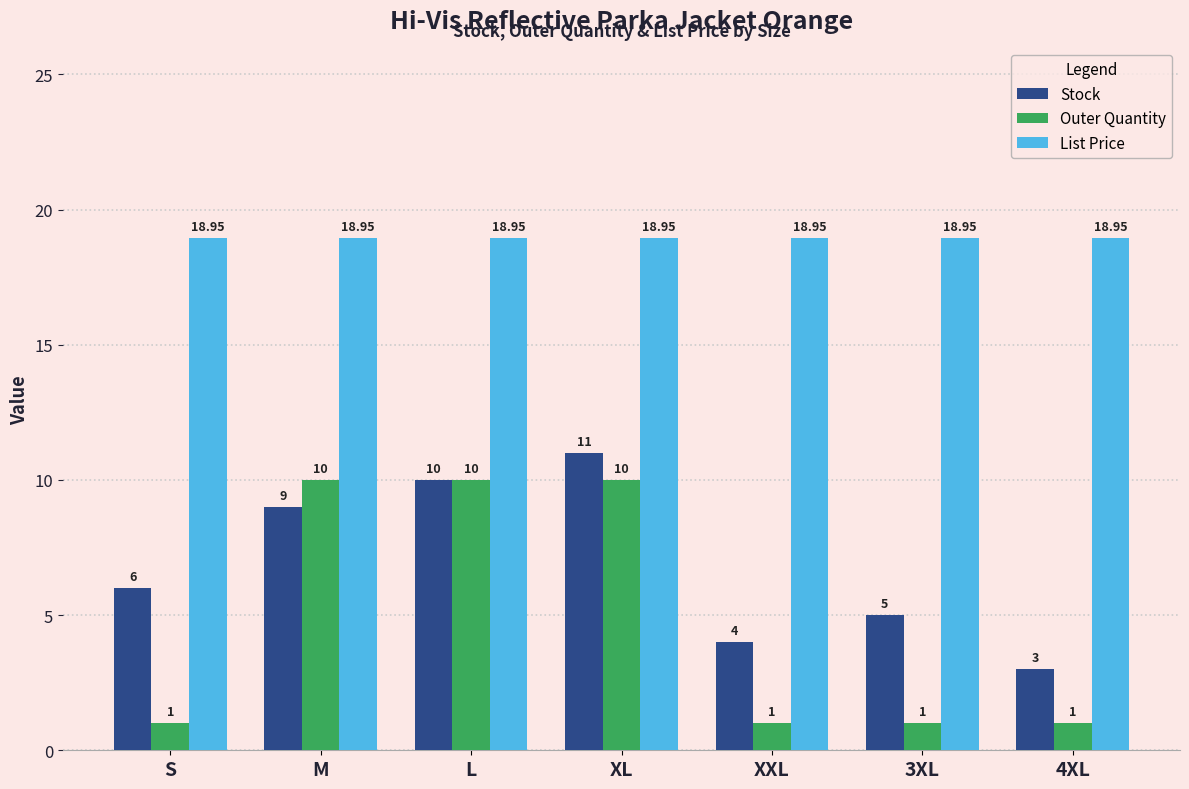

At which label is Stock closest to 7?

S